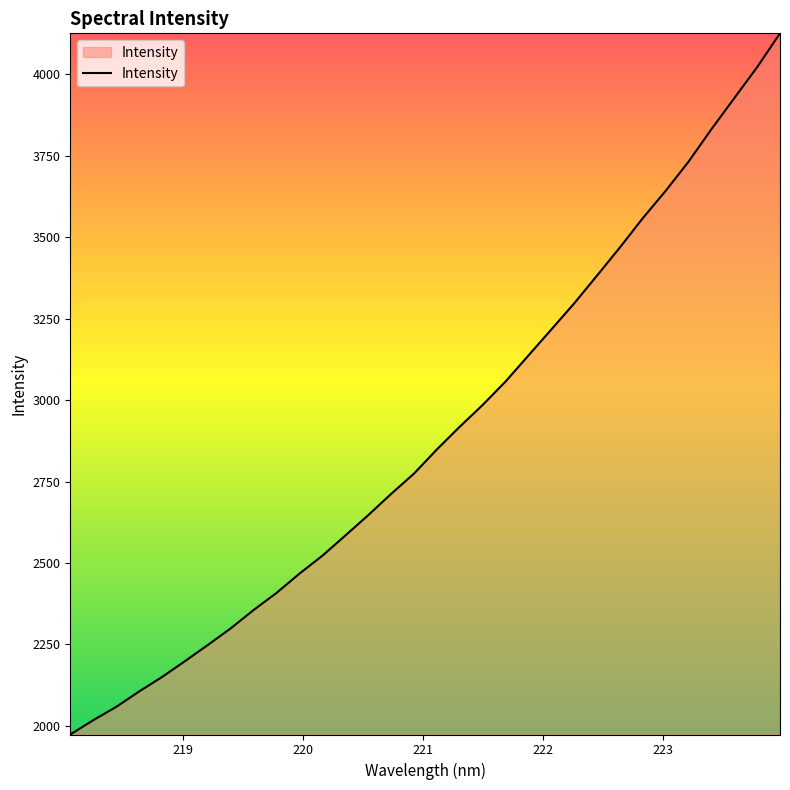

Count the number of values greater than 2848.

16